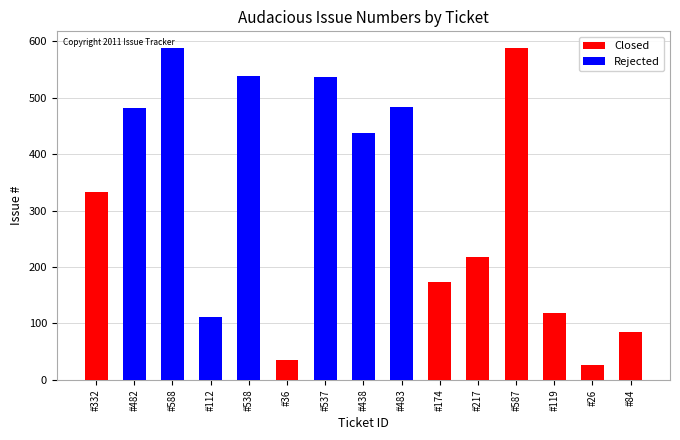

What is the average value of the Closed series?

105